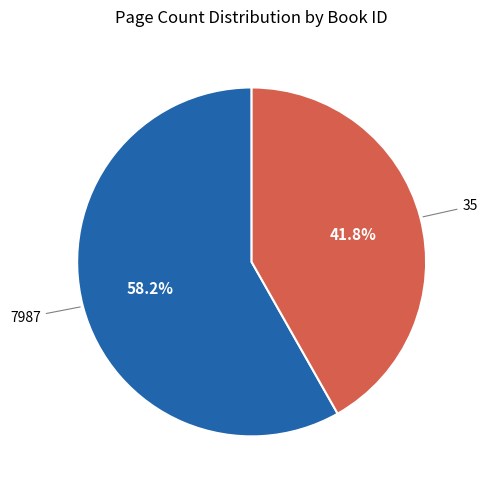

Which category has the smallest portion of the pie?

35